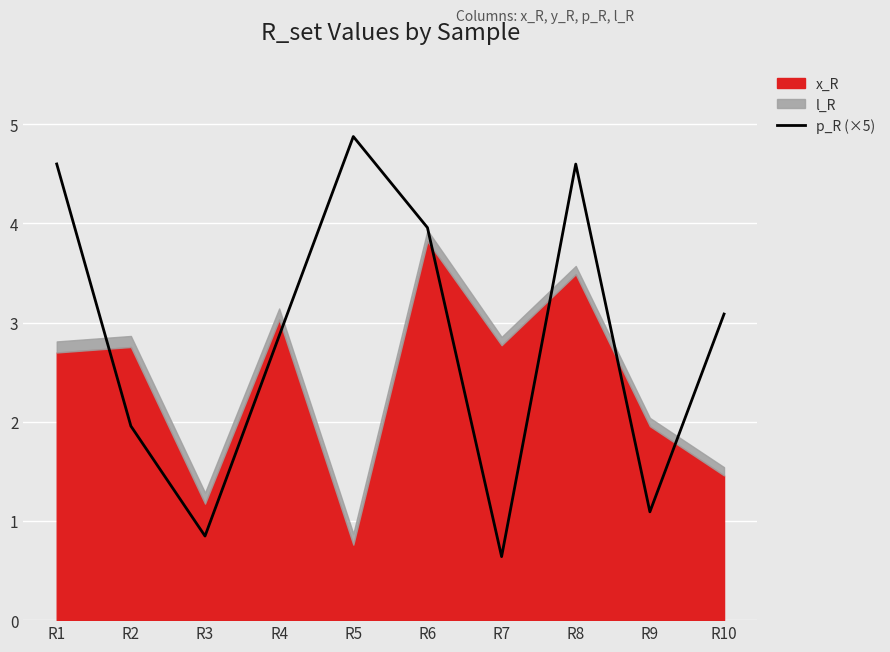

What is the value of the 1st point from the left?

4.6